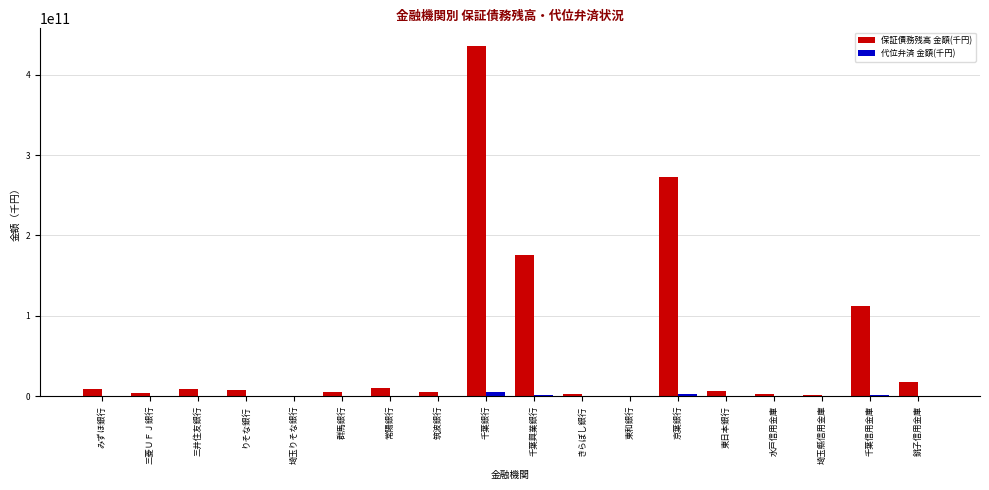

Which series has the largest total across all categories?

保証債務残高 金額(千円)